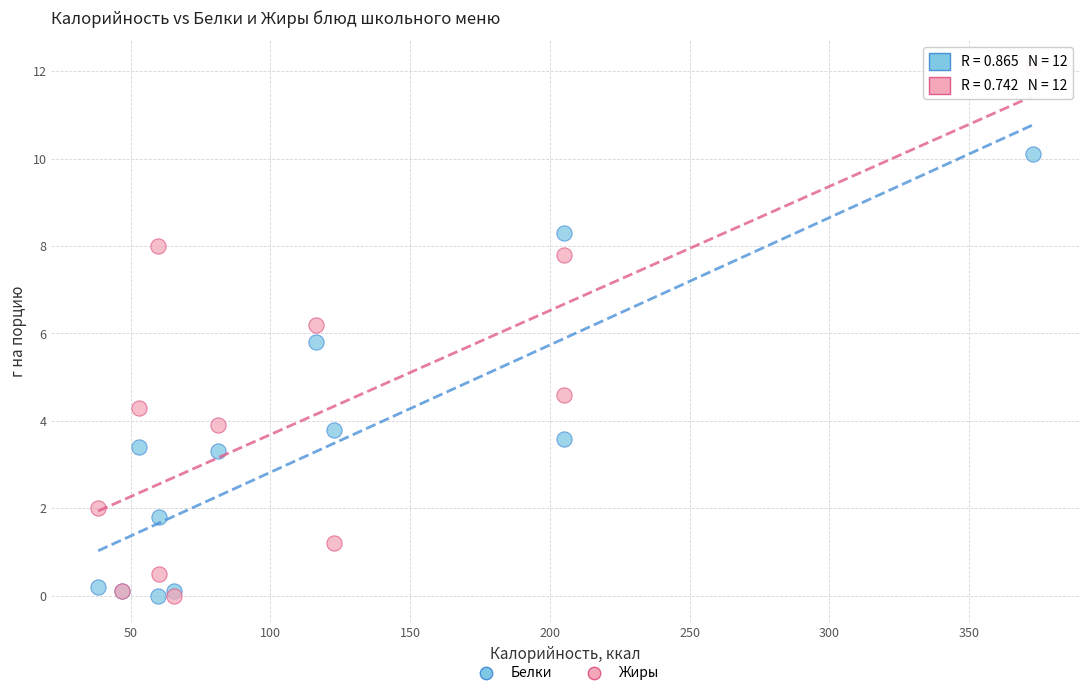

In the Белки series, what Y value is closest to 5?

5.8